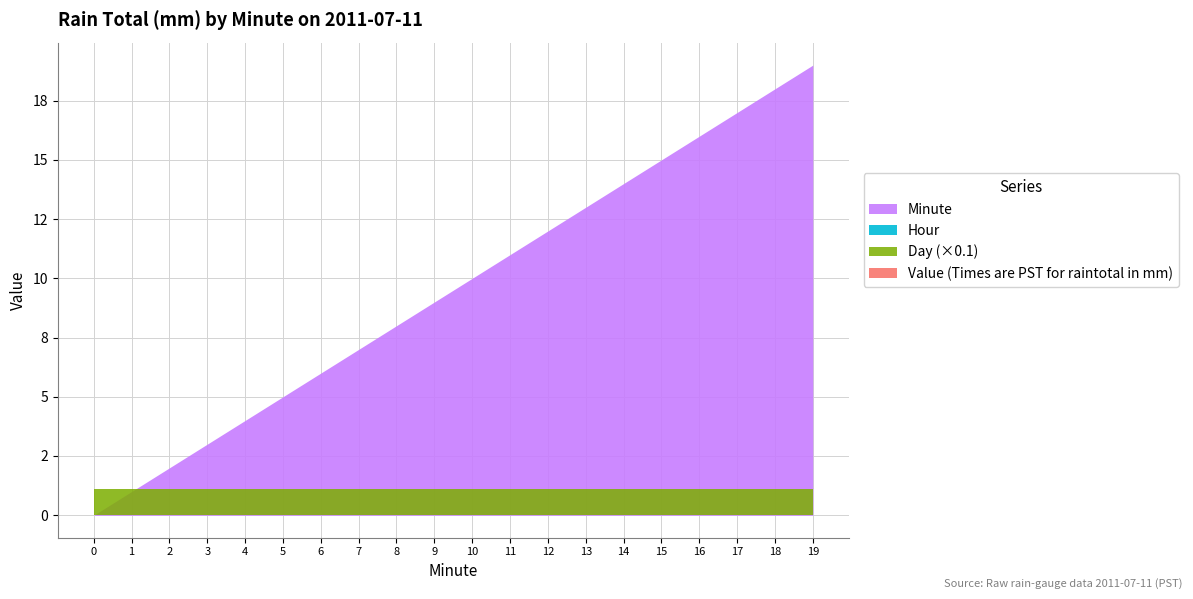

Reading right to left, what are all the values shown in this chart?

Value (Times are PST for raintotal in mm): 19=0	18=0	17=0	16=0	15=0	14=0	13=0	12=0	11=0	10=0	9=0	8=0	7=0	6=0	5=0	4=0	3=0	2=0	1=0	0=0
Hour: 19=0	18=0	17=0	16=0	15=0	14=0	13=0	12=0	11=0	10=0	9=0	8=0	7=0	6=0	5=0	4=0	3=0	2=0	1=0	0=0
Minute: 19=19	18=18	17=17	16=16	15=15	14=14	13=13	12=12	11=11	10=10	9=9	8=8	7=7	6=6	5=5	4=4	3=3	2=2	1=1	0=0
Day: 19=11	18=11	17=11	16=11	15=11	14=11	13=11	12=11	11=11	10=11	9=11	8=11	7=11	6=11	5=11	4=11	3=11	2=11	1=11	0=11